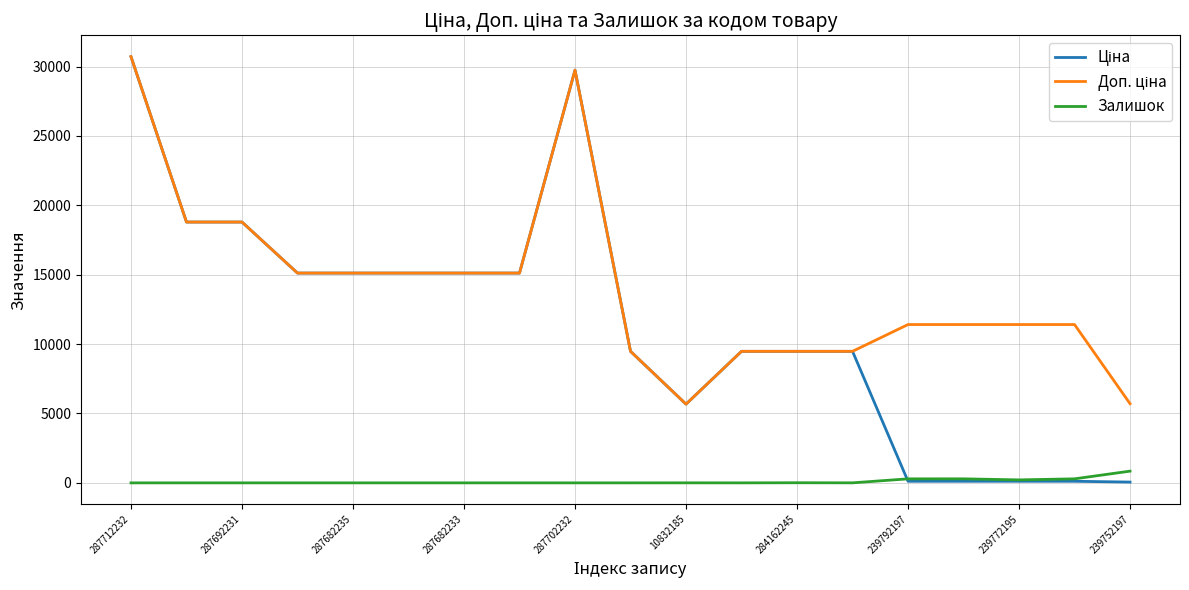

What is the maximum value shown in the chart?

30717.1